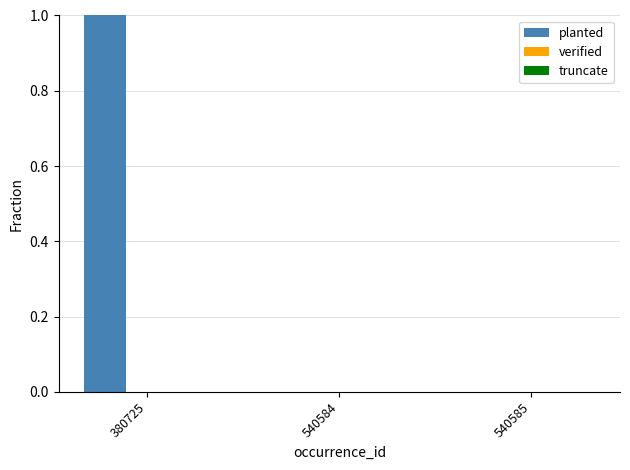

Is it true that the value at 540585 is 0?

True